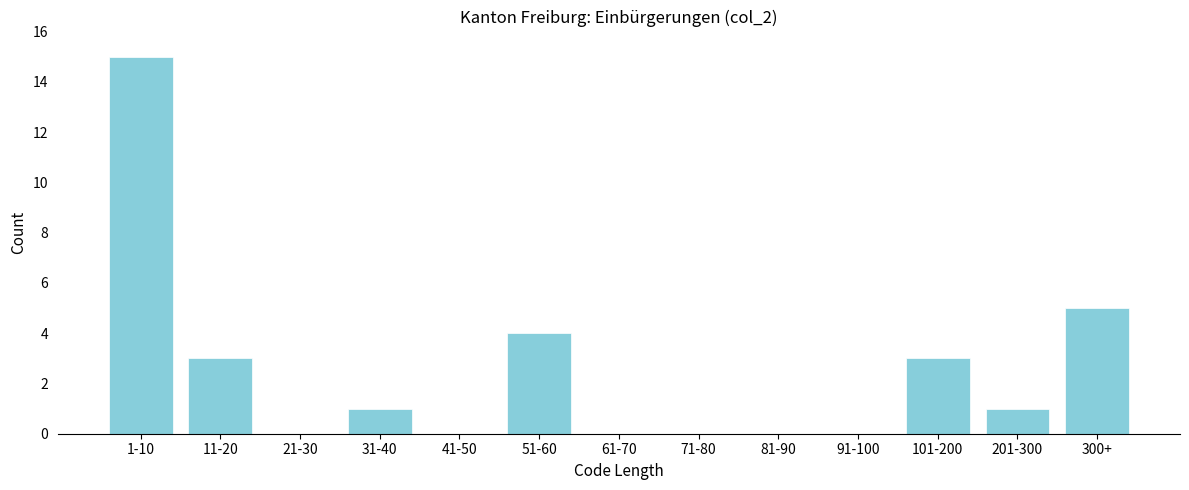

Reading left to right, transcribe all the data shown in this chart.

1-10=15	11-20=3	21-30=0	31-40=1	41-50=0	51-60=4	61-70=0	71-80=0	81-90=0	91-100=0	101-200=3	201-300=1	300+=5